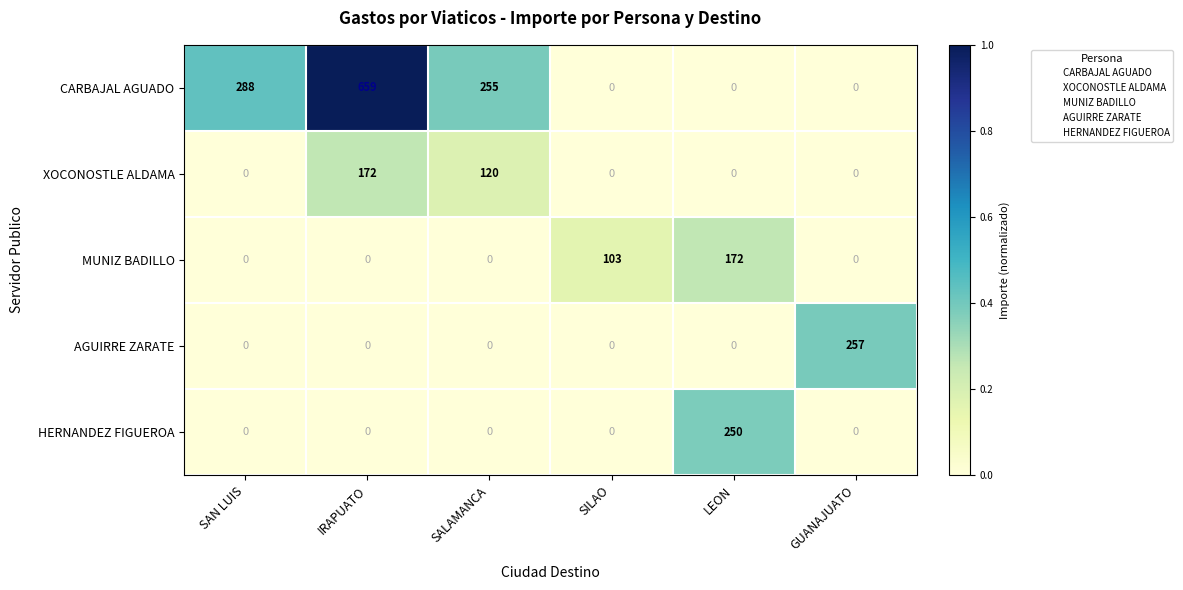

Which series has the largest range (max minus min)?

CARBAJAL AGUADO